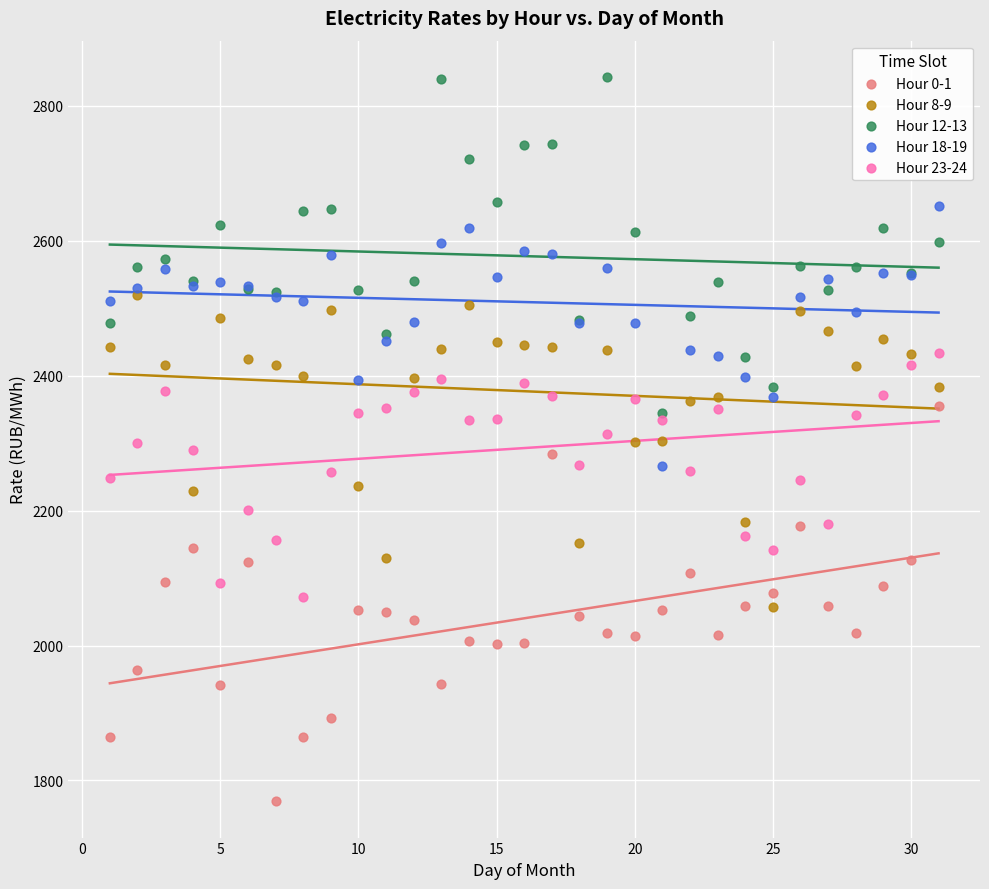

Which series reaches the minimum Y coordinate?

Hour 0-1